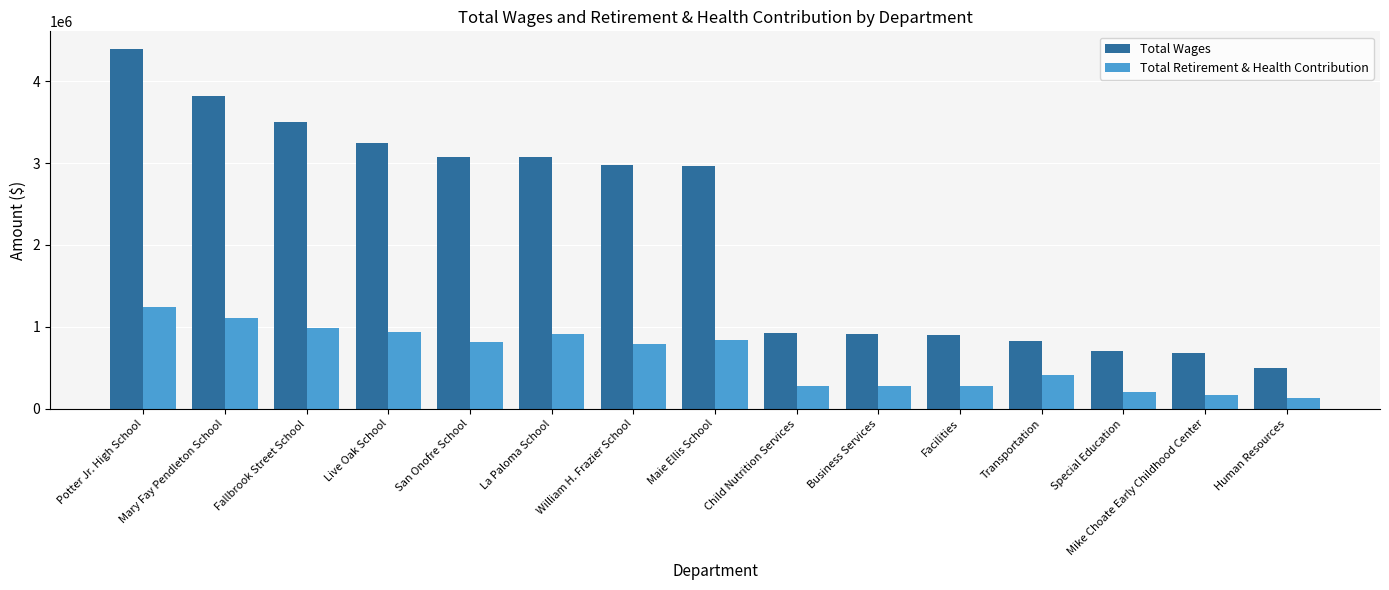

Which series has the largest range (max minus min)?

Total Wages